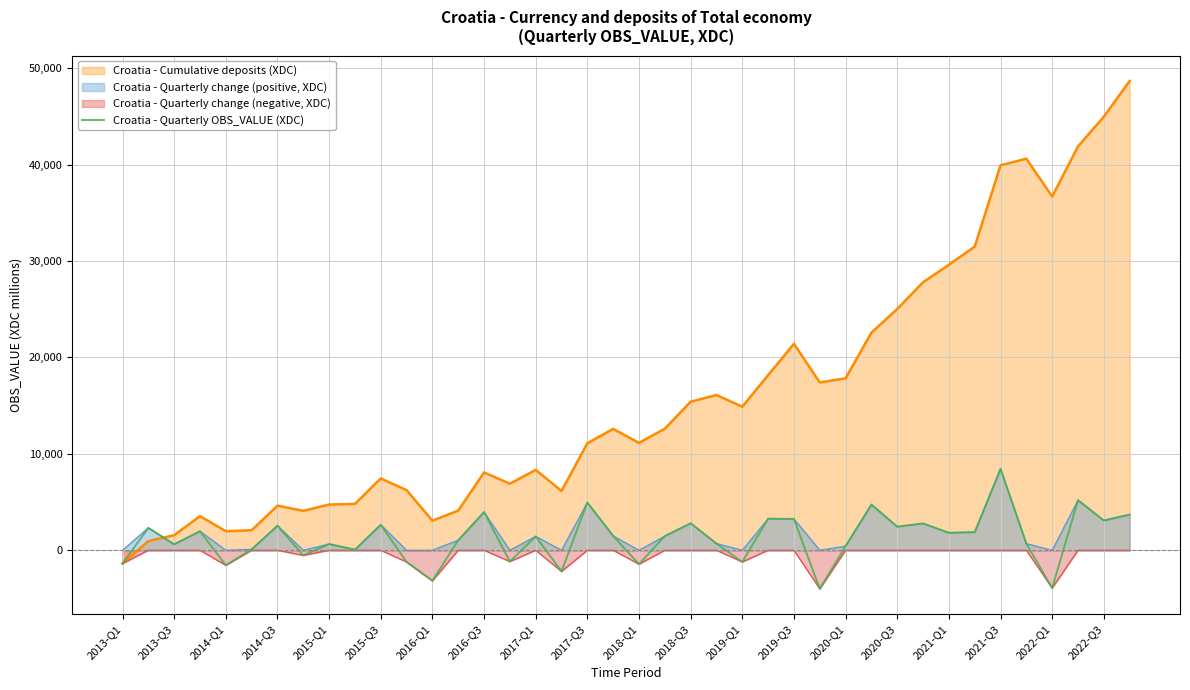

What is the smallest value displayed?

-4002.9